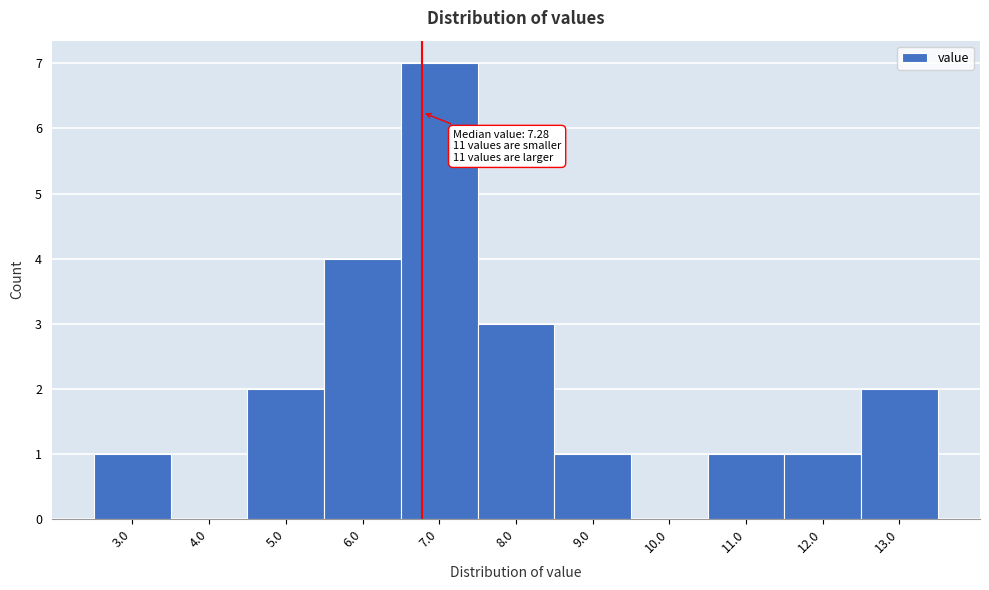

Reading left to right, list all the values displayed in this chart.

3.0=1	4.0=0	5.0=2	6.0=4	7.0=7	8.0=3	9.0=1	10.0=0	11.0=1	12.0=1	13.0=2